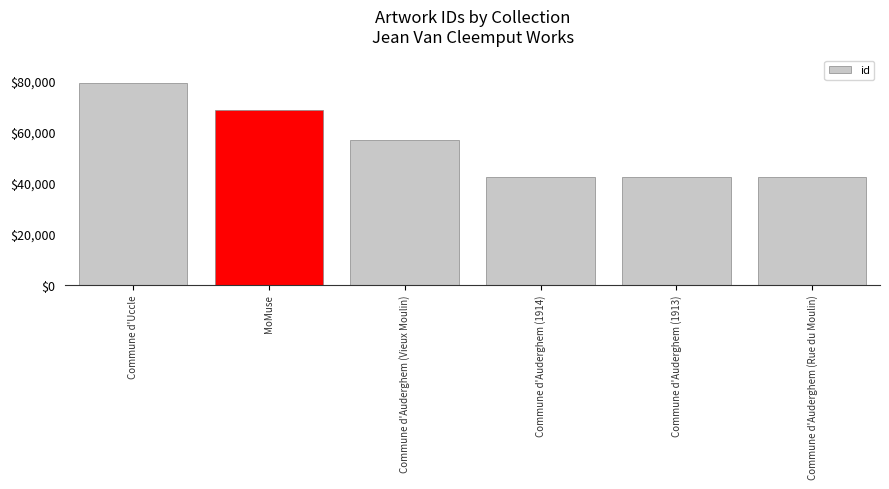

Is it true that the value at Commune d'Auderghem (Rue du Moulin) is 63226?

False